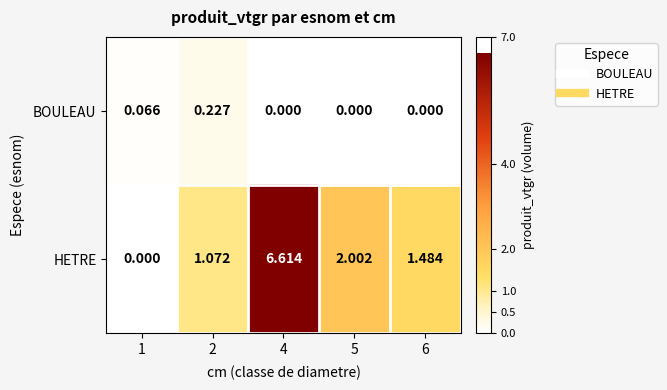

Which series has the largest total across all categories?

HETRE